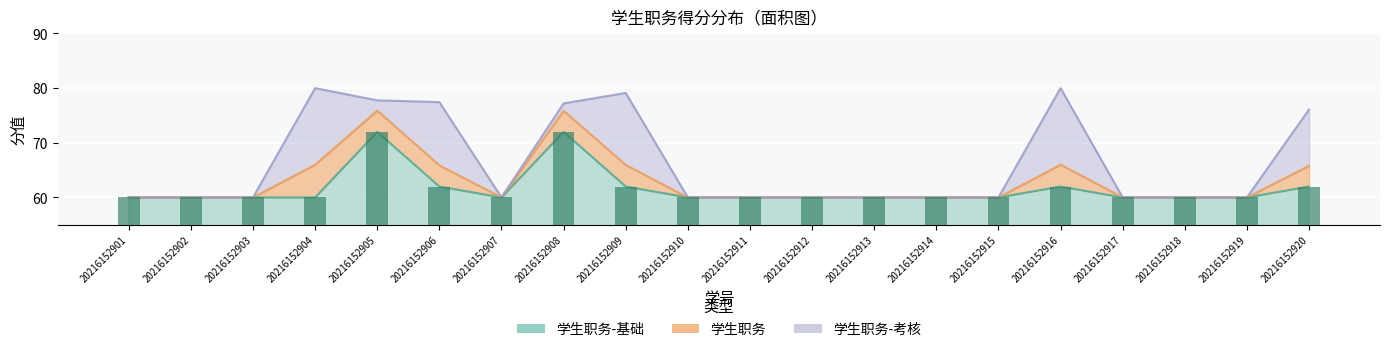

At which label is 学生职务-考核 closest to 70?

20216152920